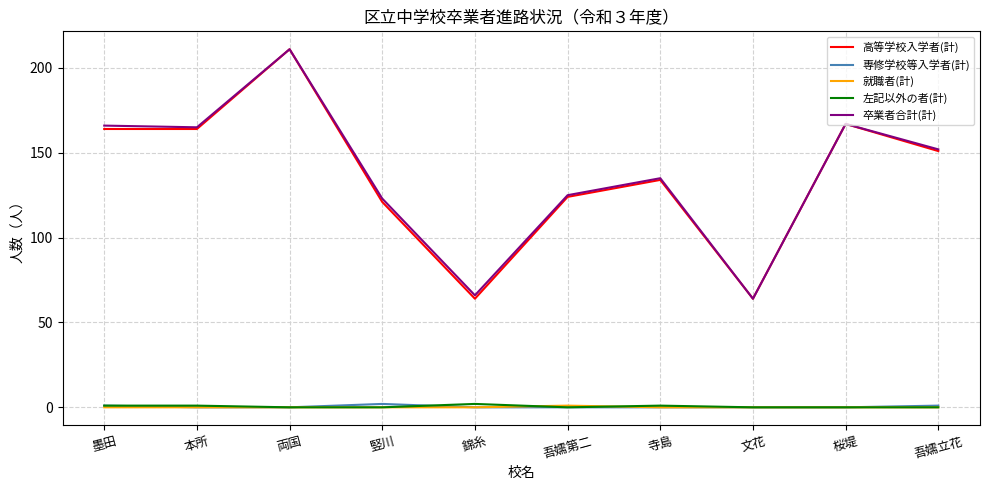

What is the spread (max minus min) of values at 桜堤?

167